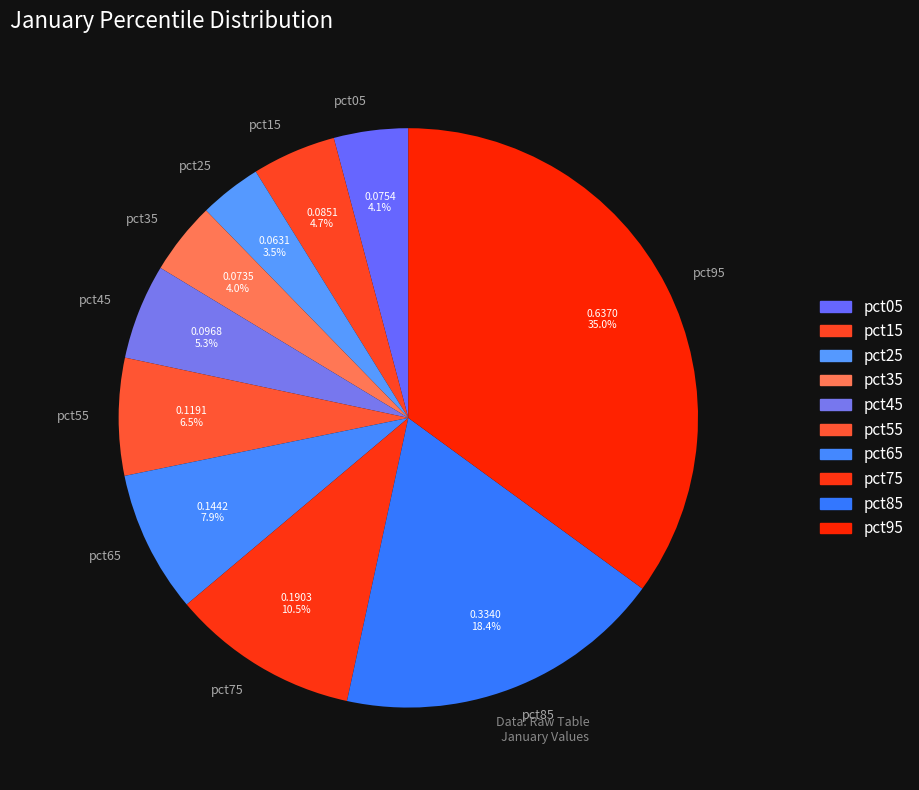

How many segments does this pie chart have?

10